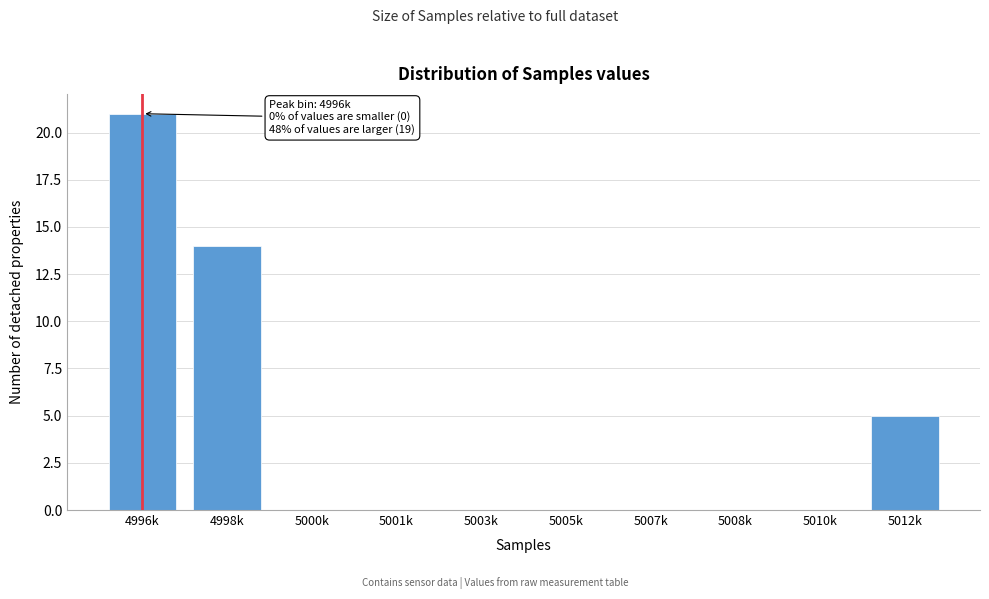

Reading left to right, extract all data points from this chart.

4996k=21	4998k=14	5000k=0	5001k=0	5003k=0	5005k=0	5007k=0	5008k=0	5010k=0	5012k=5